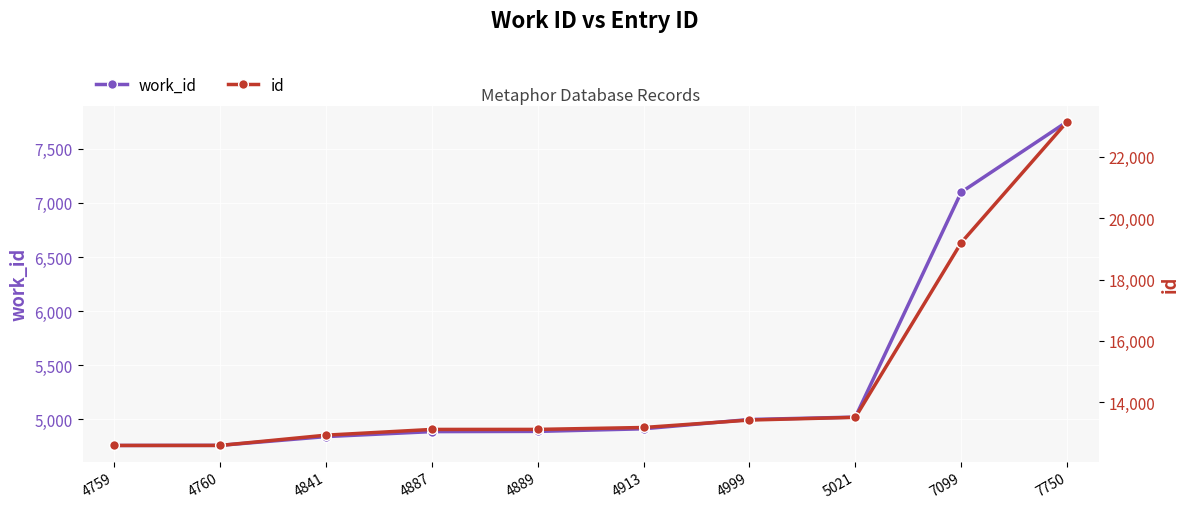

Does the chart display data point markers on the line(s)?

Yes